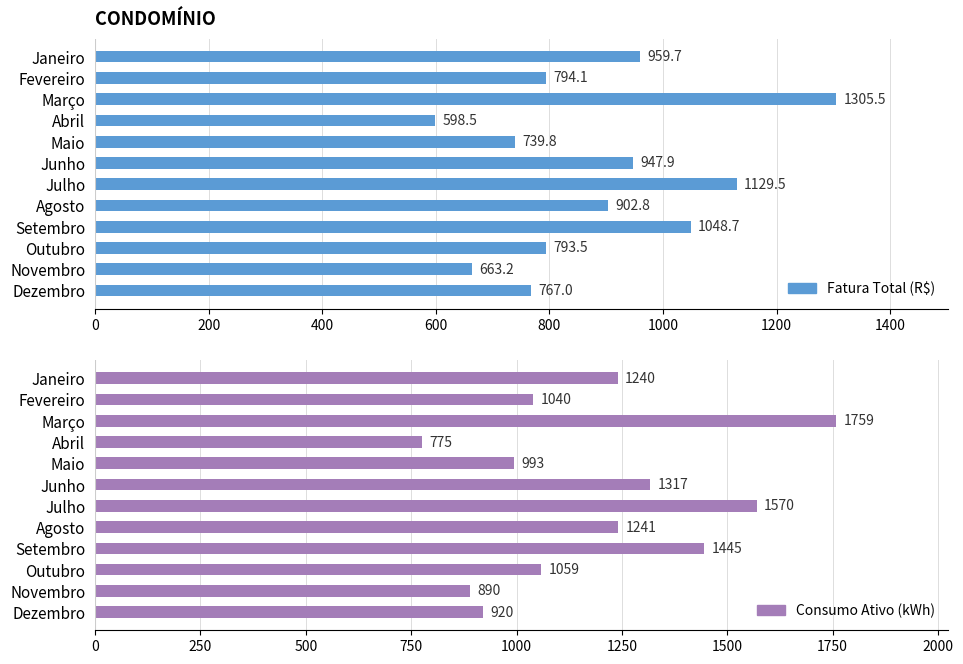

Reading left to right, list all the values displayed in this chart.

Fatura Total (R$): 959.7	794.1	1305.5	598.5	739.8	947.9	1129.5	902.8	1048.7	793.5	663.2	767.0
Consumo Ativo (kWh): 1240.0	1040.0	1759.0	775.0	993.0	1317.0	1570.0	1241.0	1445.0	1059.0	890.0	920.0